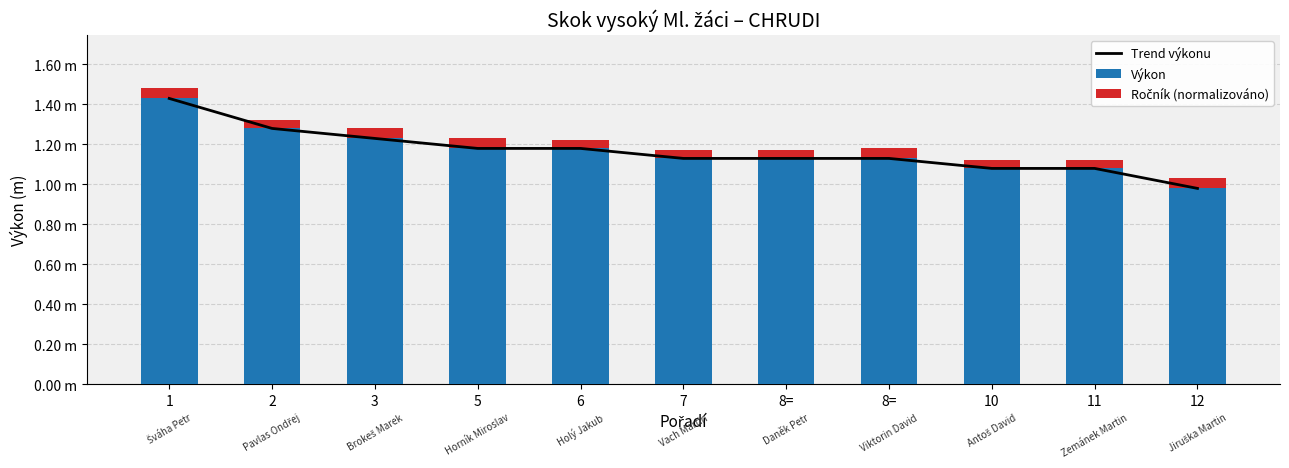

Which series changed the most between 6 and 12?

Trend výkonu